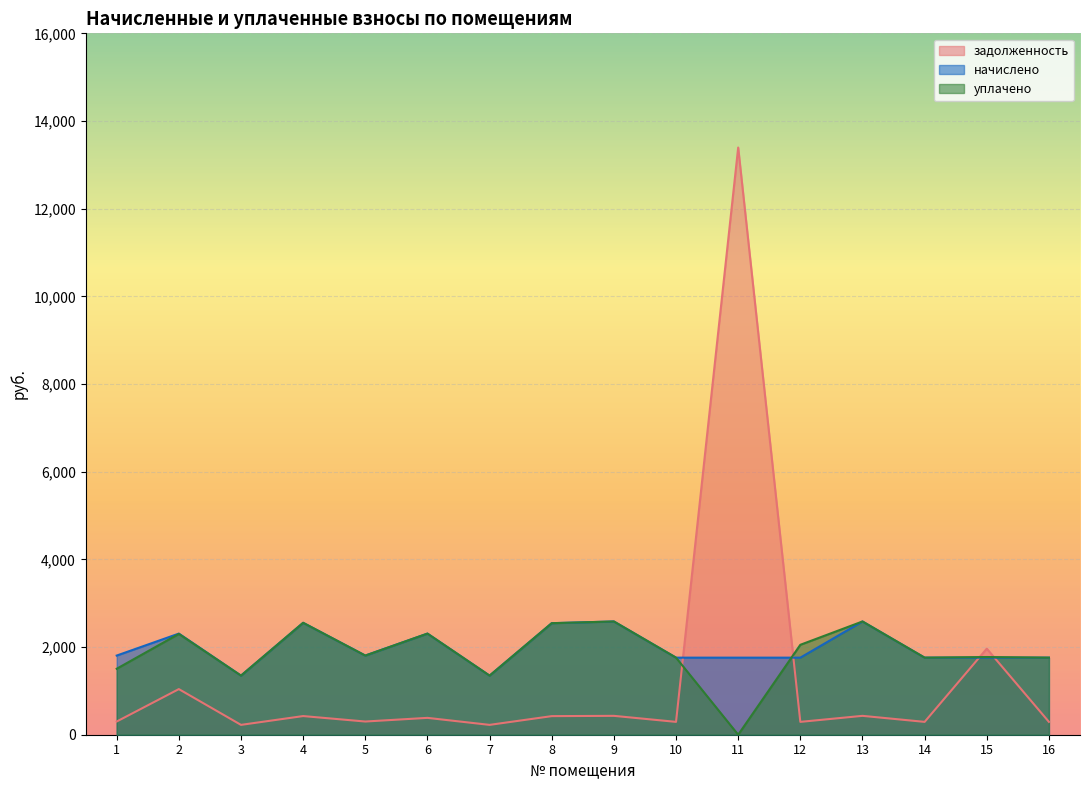

How many interior local valleys does the начислено series have?

3